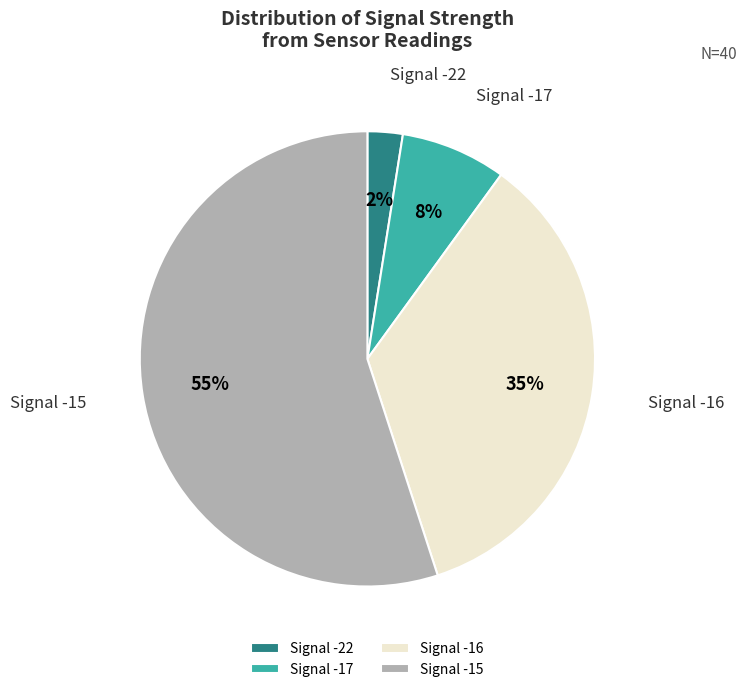

What percentage is the Signal -17 slice, to the nearest percent?

8%